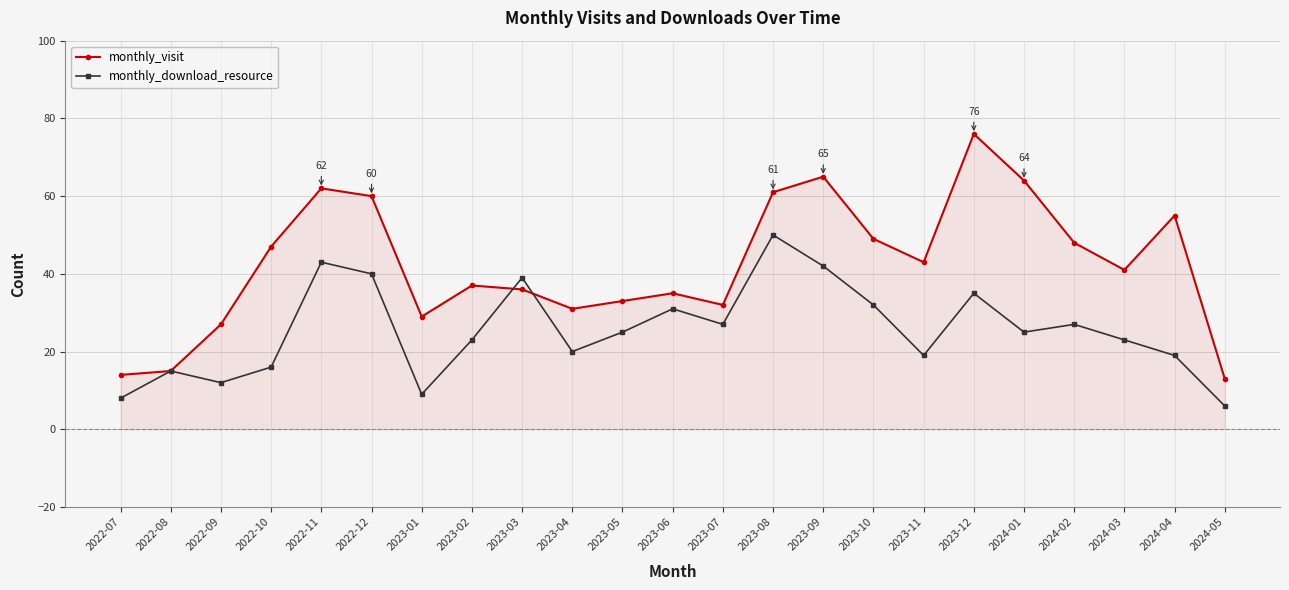

What is the spread (max minus min) of values at 2023-09?

23